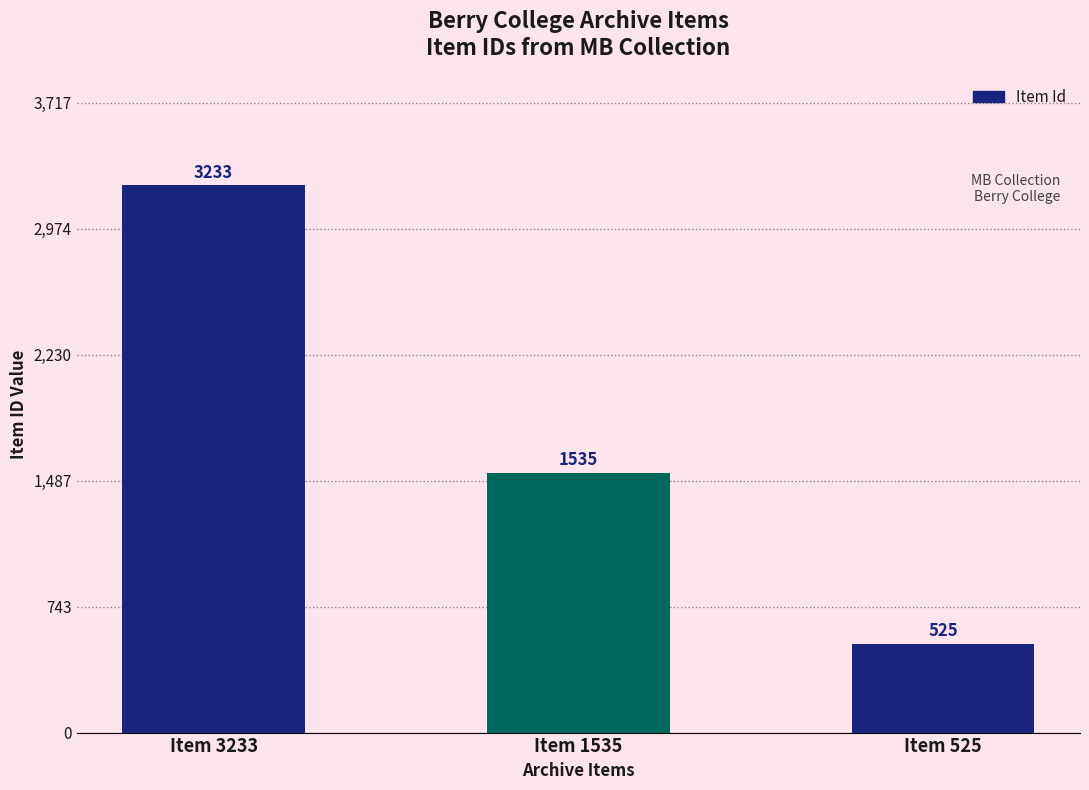

How many categories are shown in the chart?

3